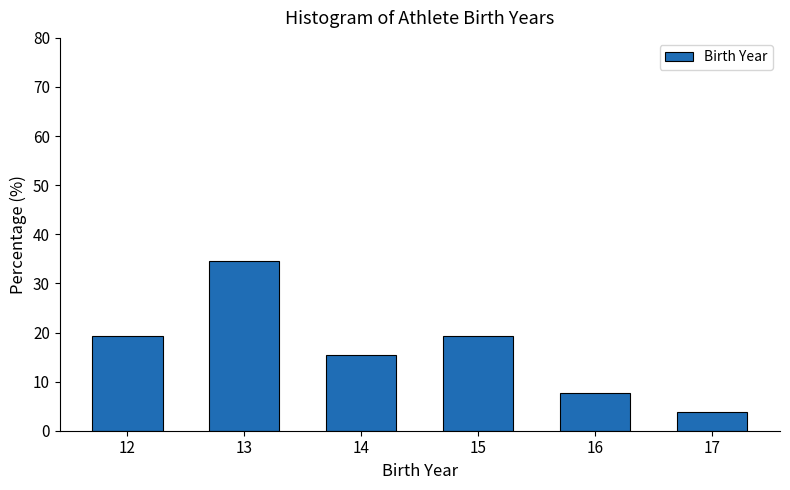

Reading left to right, transcribe all the data shown in this chart.

19.2	34.6	15.4	19.2	7.7	3.8